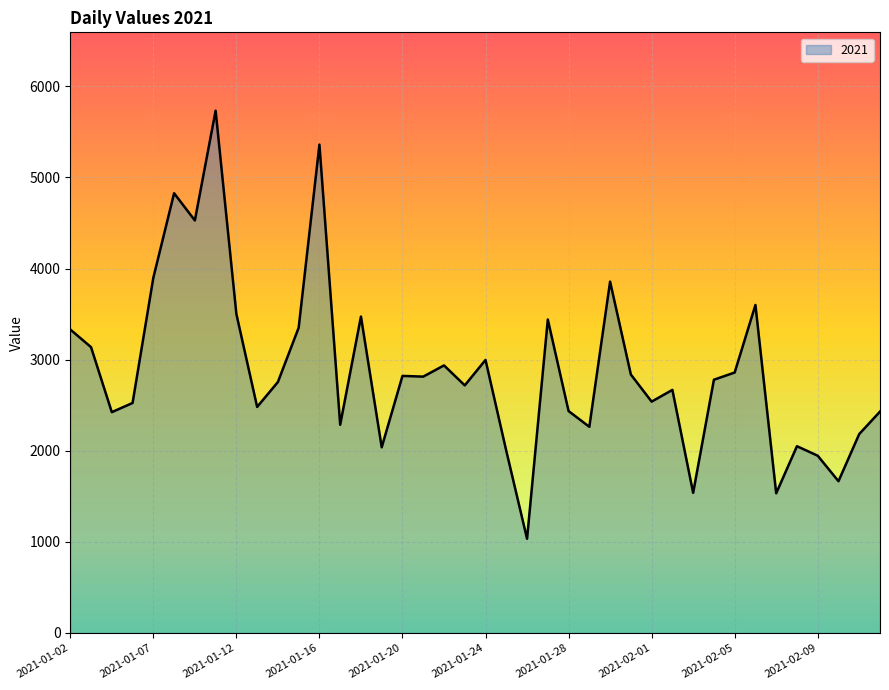

What is the difference between the maximum and minimum values?

4698.8